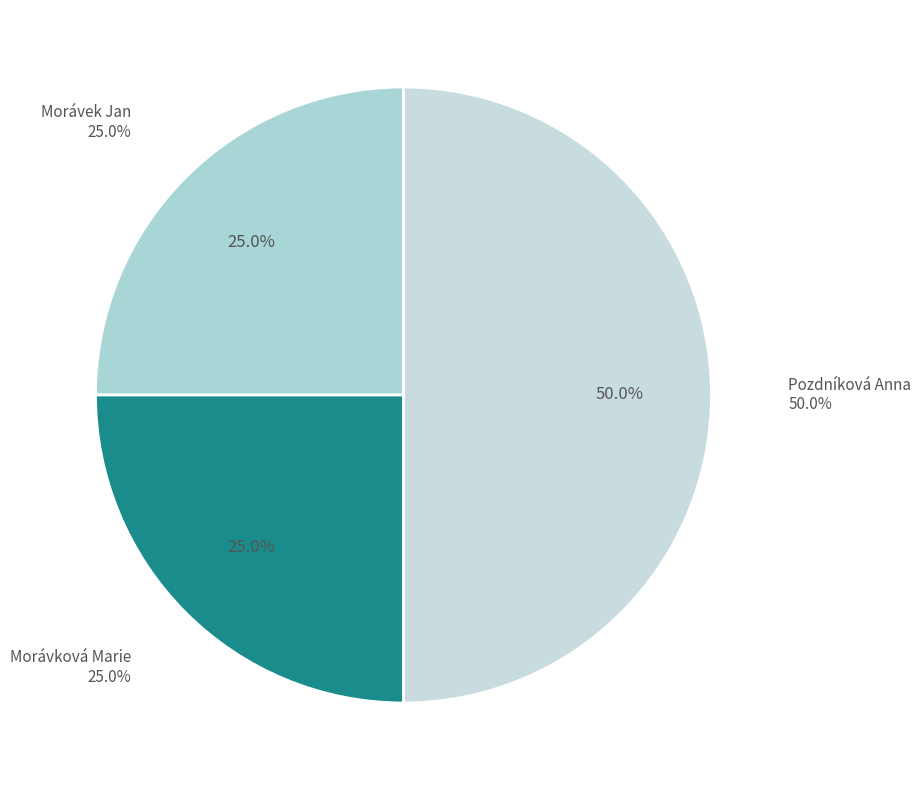

What percentage is the Morávková Marie slice, to the nearest percent?

25%